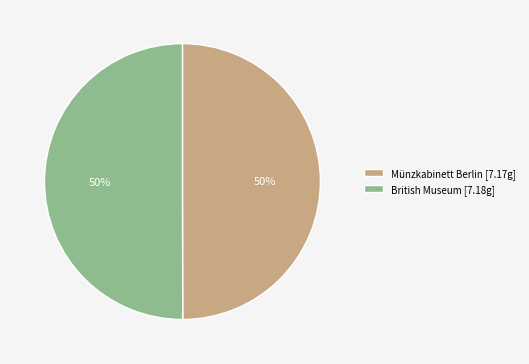

What percentage is the British Museum [7.18g] slice, to the nearest percent?

50%